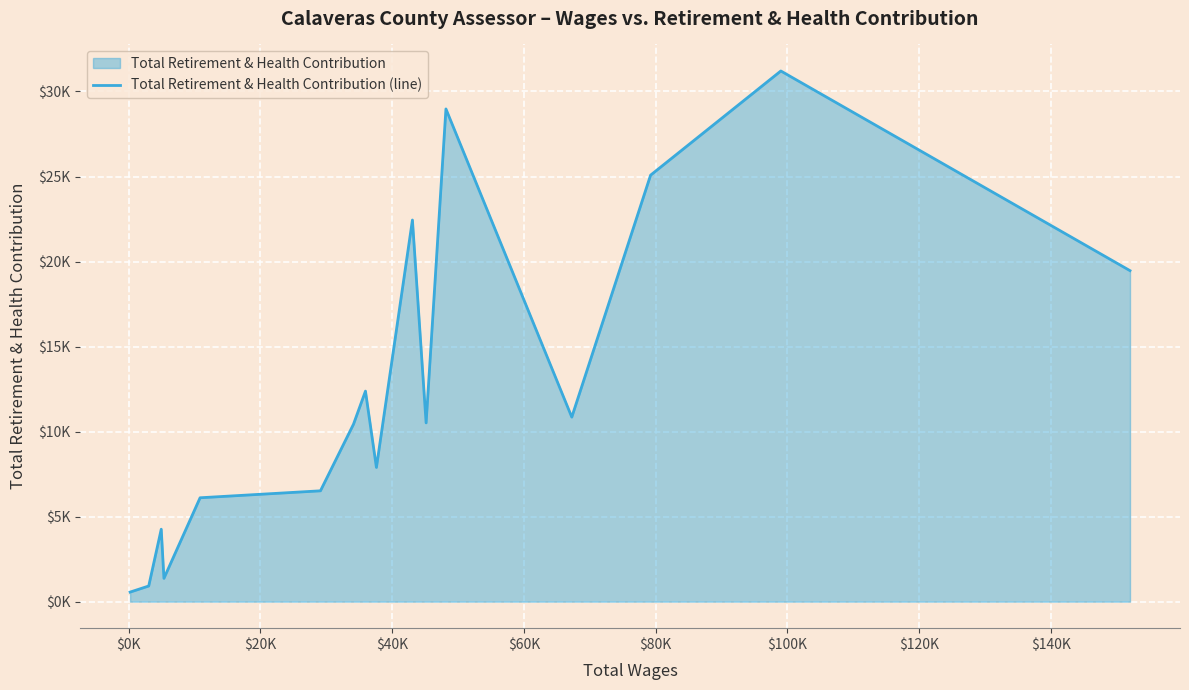

Does the chart display data point markers on the line(s)?

No